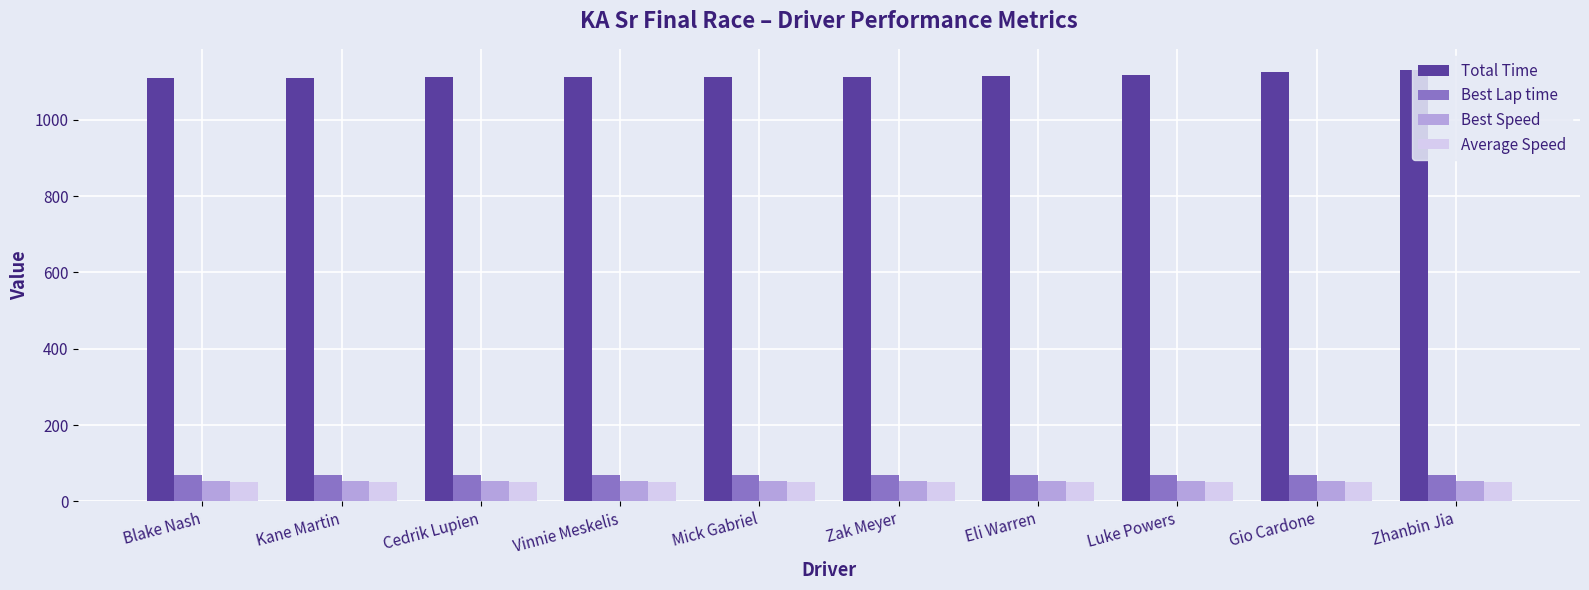

Are the bars horizontal?

No